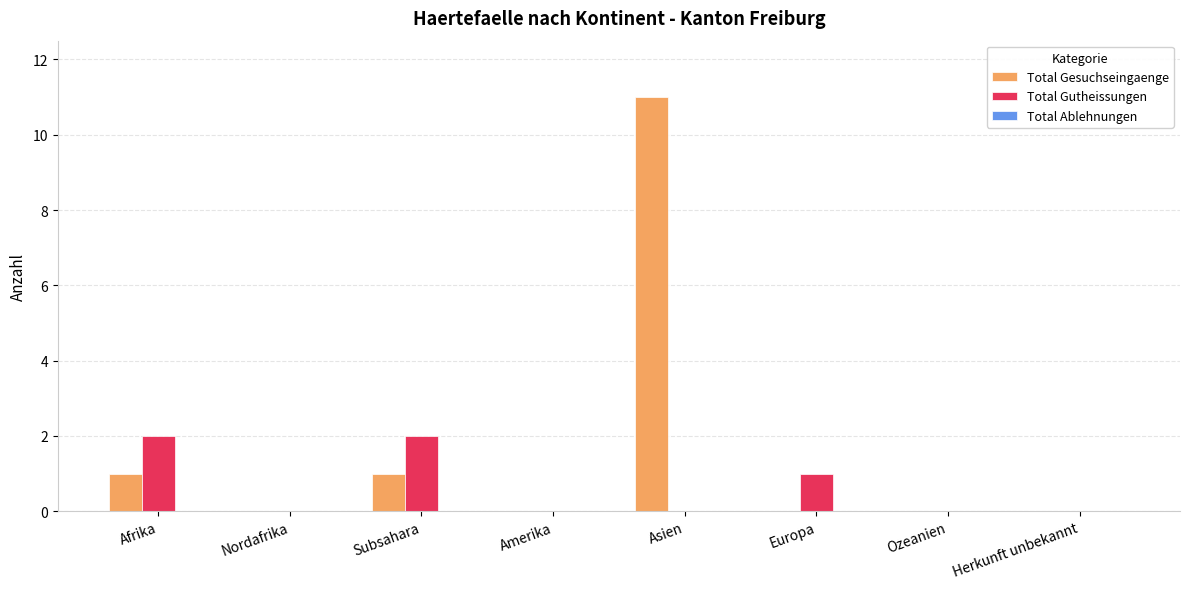

Is the value of Total Gutheissungen at Amerika greater than the value of Total Gesuchseingaenge at Afrika?

No